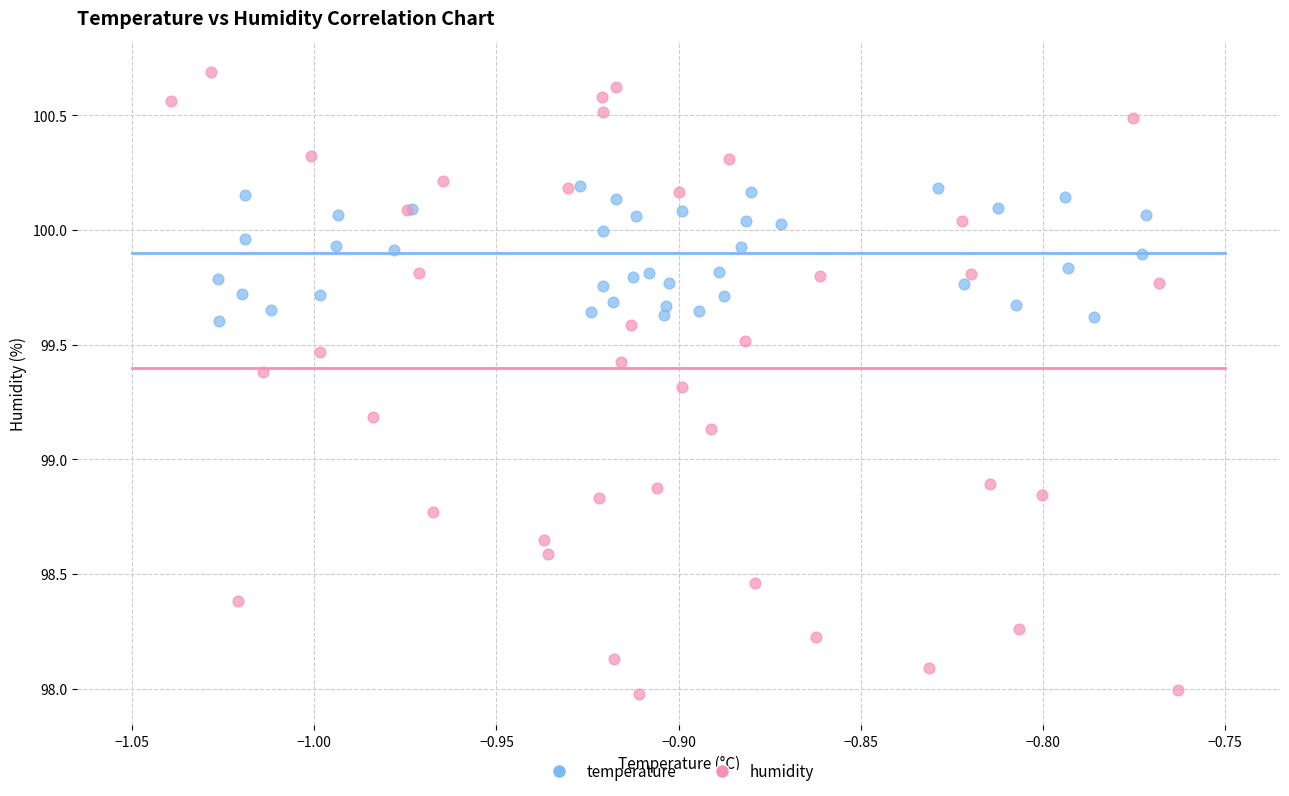

Which series reaches the maximum Y coordinate?

humidity